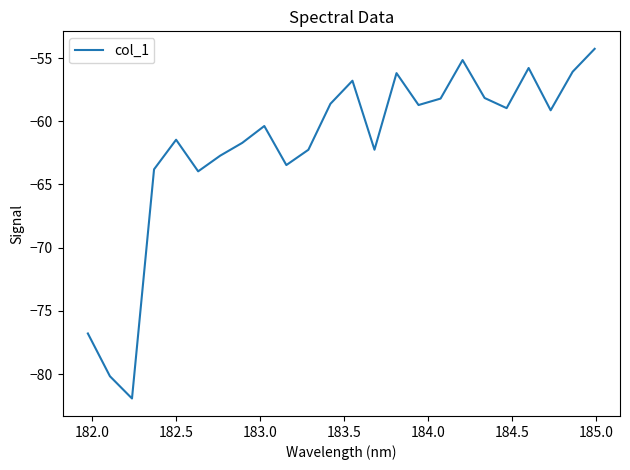

What is the maximum value shown in the chart?

-54.3